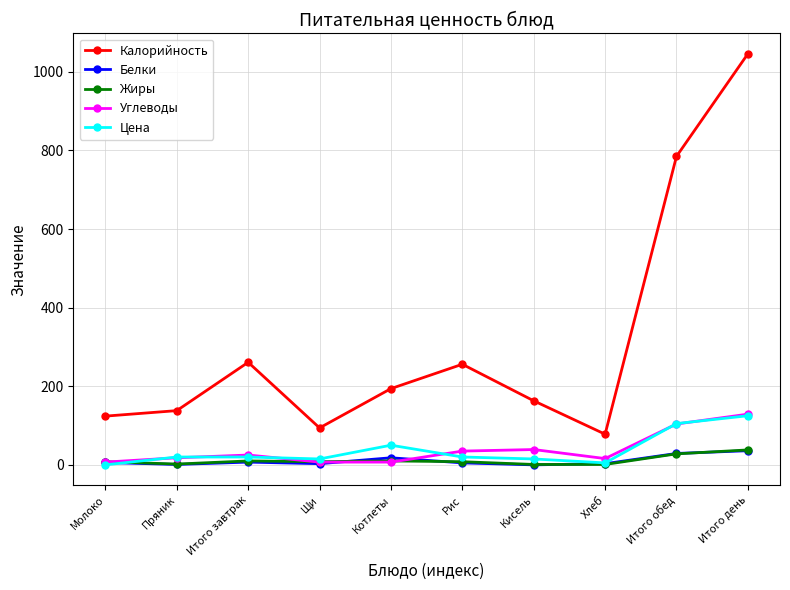

True or false: Белки and Калорийность intersect in this chart.

False